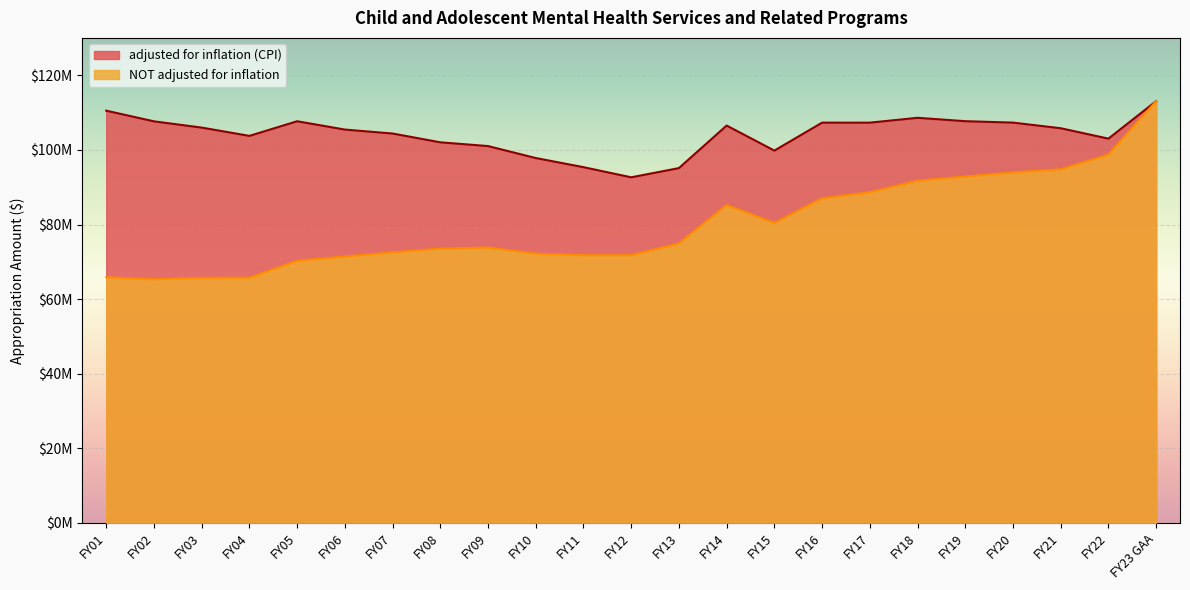

What is the maximum value shown in the chart?

113088937